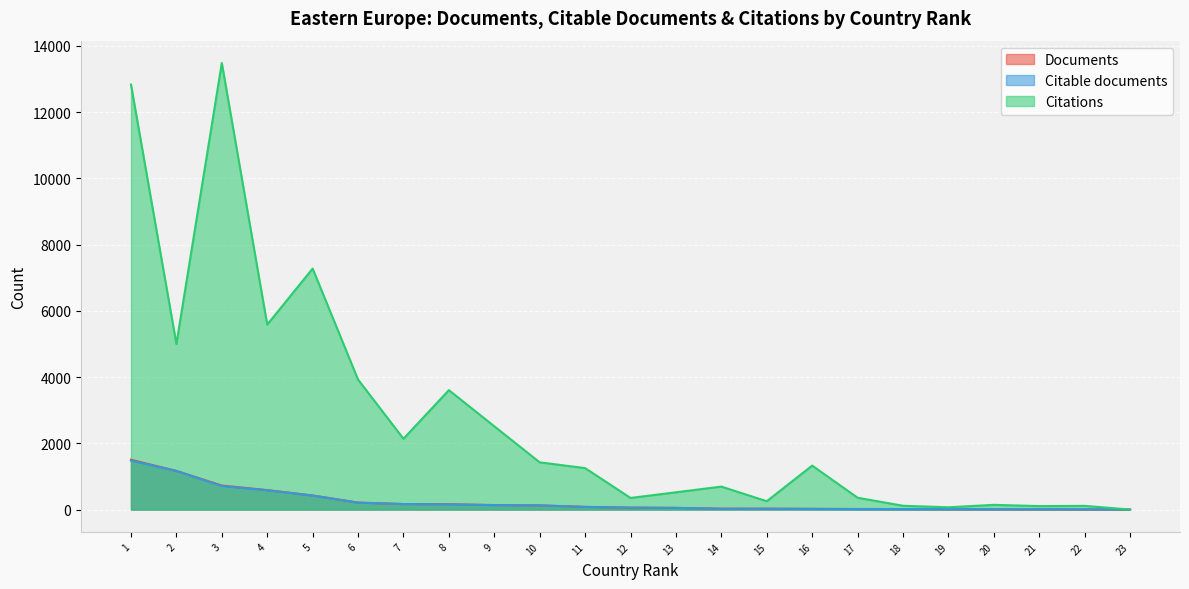

At which category is the sum across all series the highest?

1